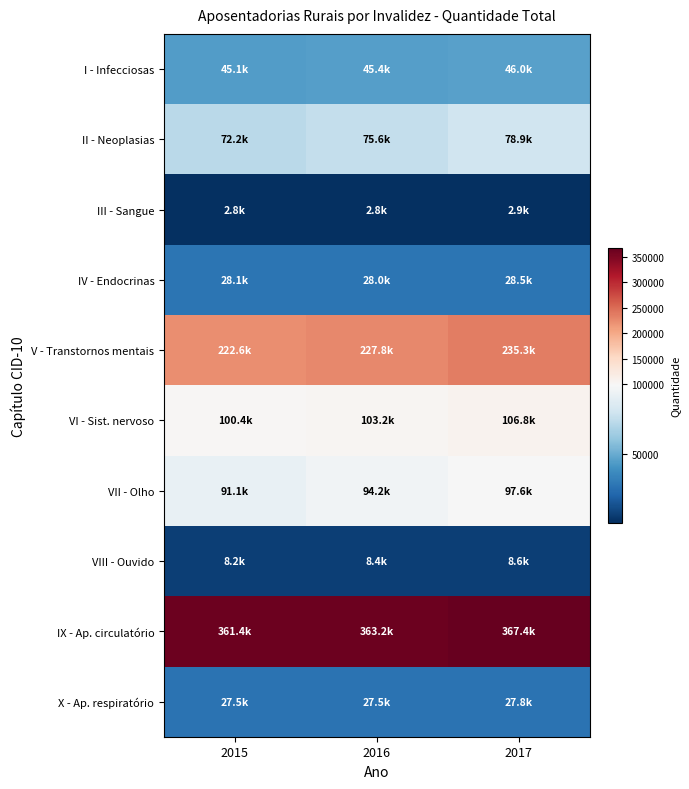

Which label corresponds to the largest value in the chart?

2017